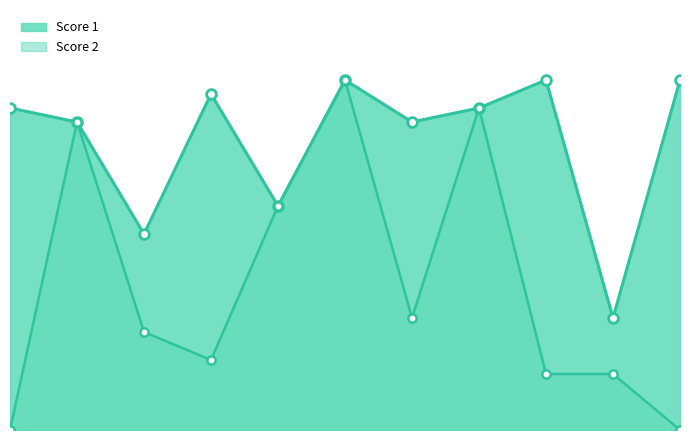

Read the value at 8, to the nearest 5.

25